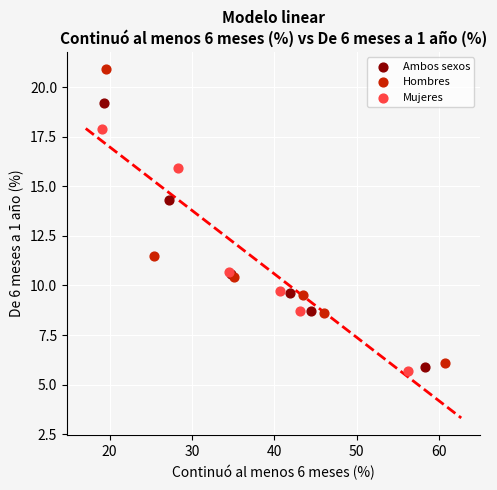

Which series has the largest Y range (max minus min)?

Hombres